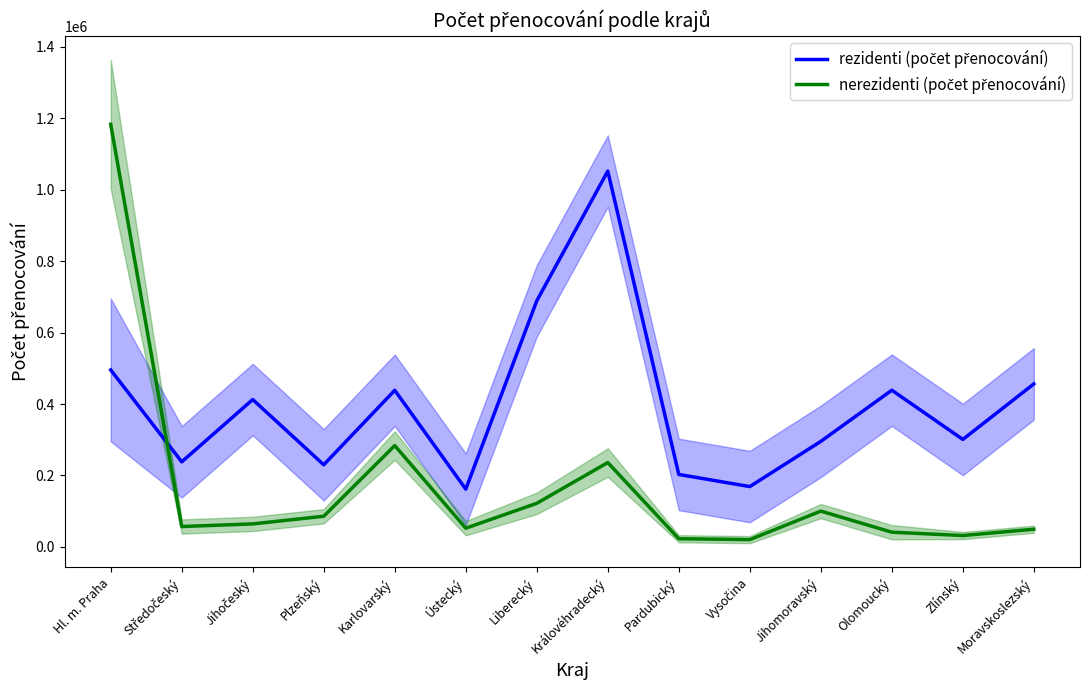

What is the label of the 5th point from the left?

Karlovarský